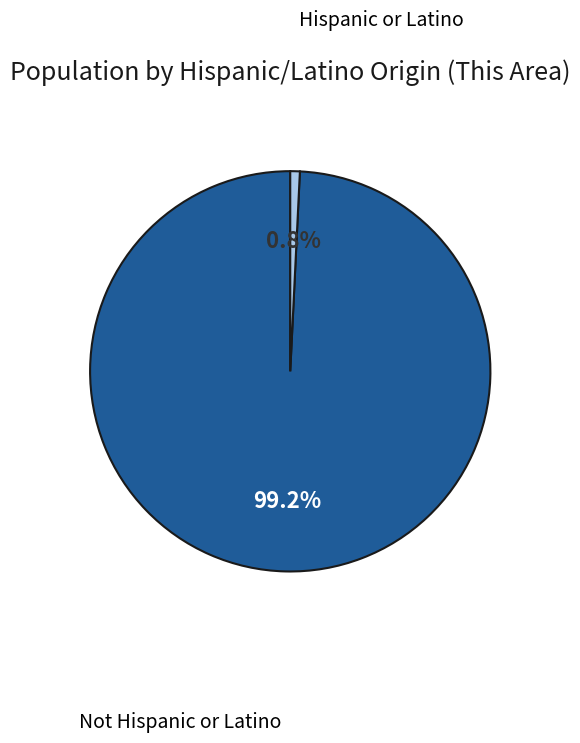

How many segments does this pie chart have?

2